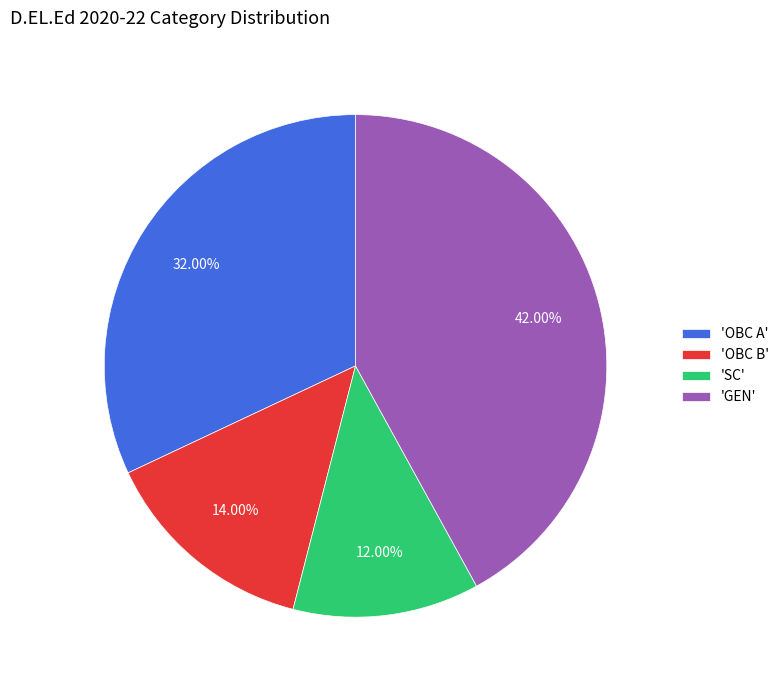

Do 'OBC A' and 'SC' together represent more than half of the pie?

No